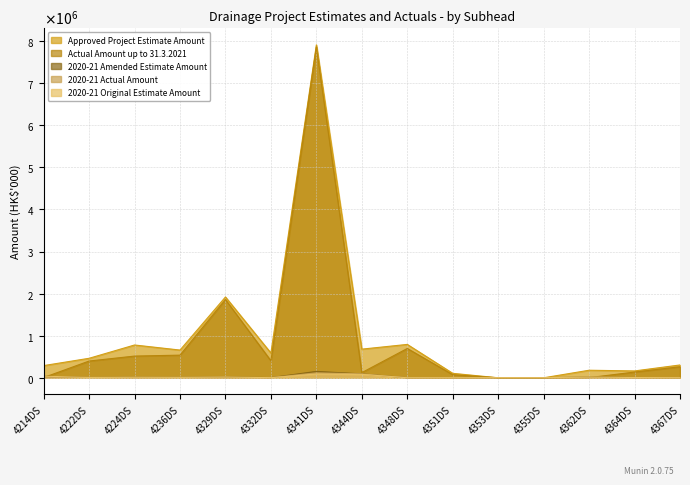

Which series has the largest total across all categories?

Approved Project Estimate Amount